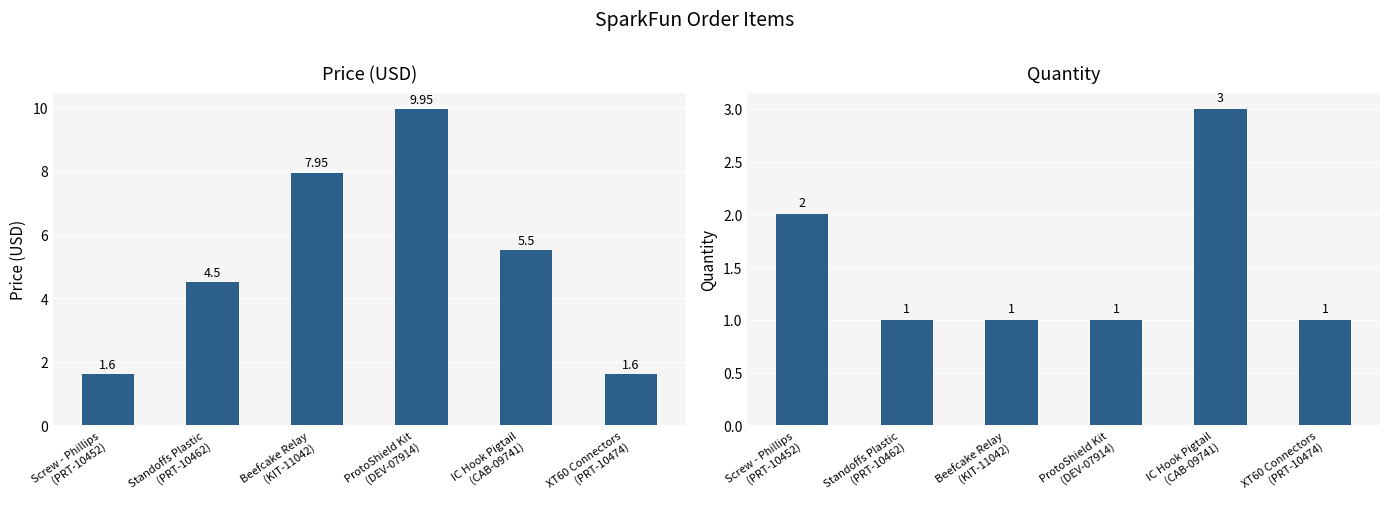

What is the minimum value shown in the chart?

1.0